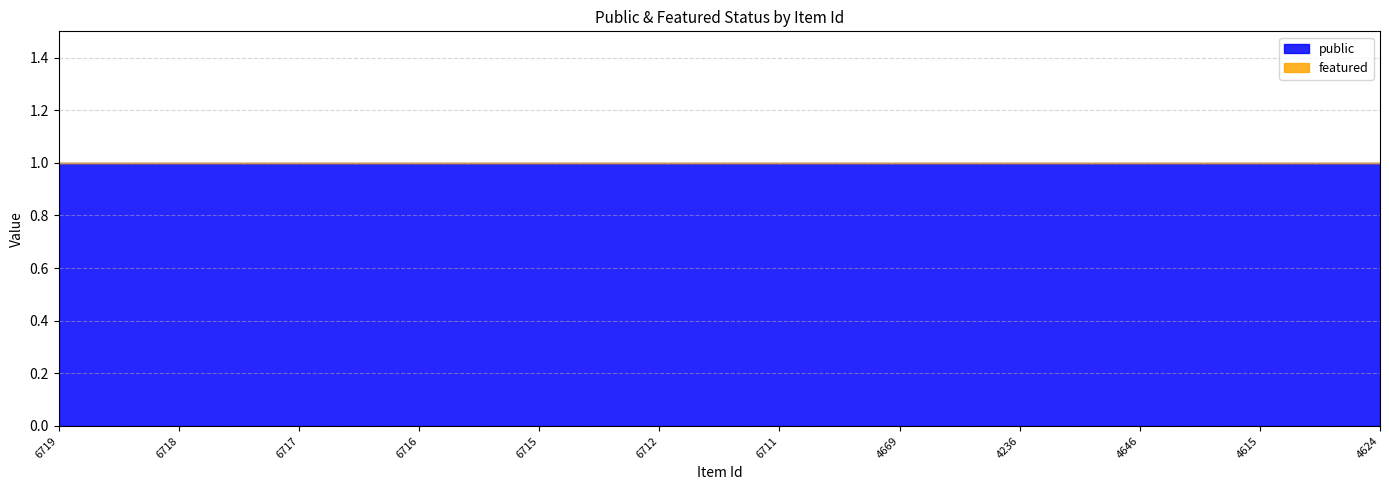

True or false: public has a value of 0 at 4236.

False